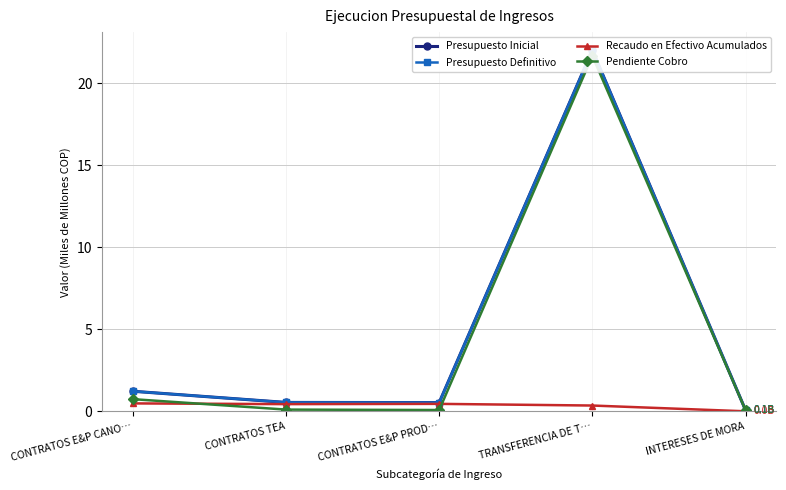

Which series changed the most between CONTRATOS E&P PROD… and INTERESES DE MORA?

Presupuesto Inicial